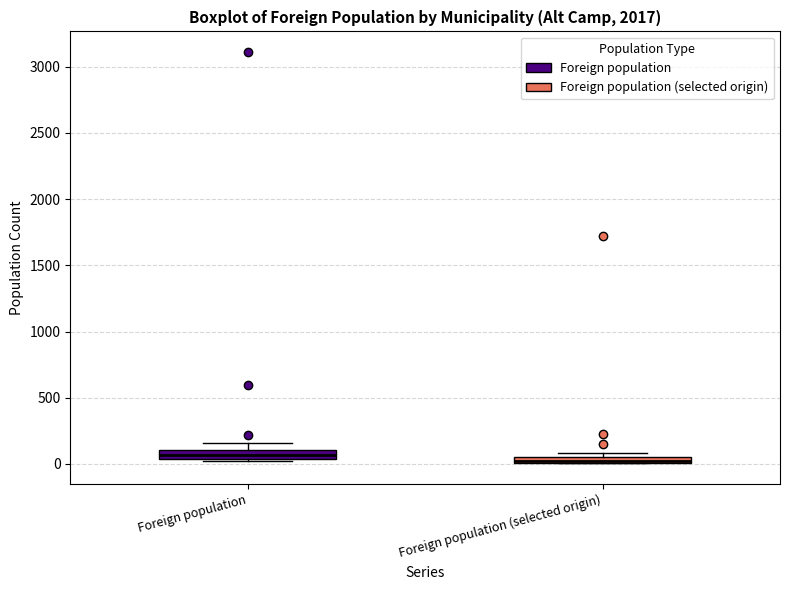

Where is the lower edge of the box for Foreign population on the y-axis? The values are not printed on the chart, so give them approximately, as read against the axis.

50